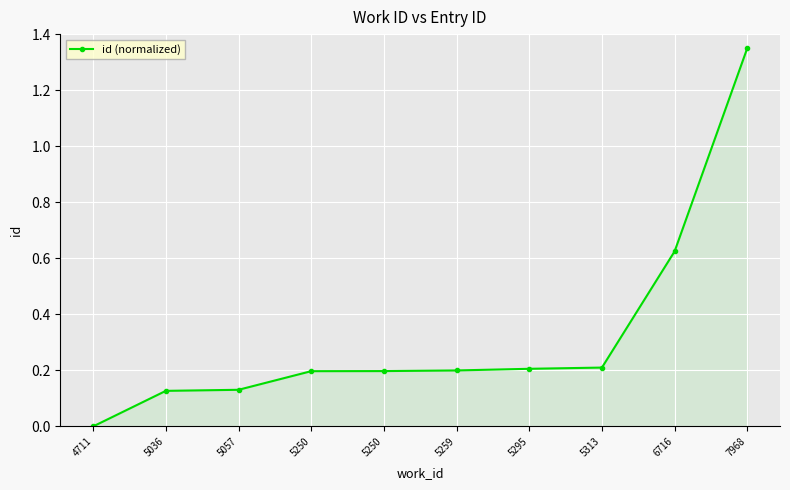

Which has a higher value, 5259 or 5295?

5295